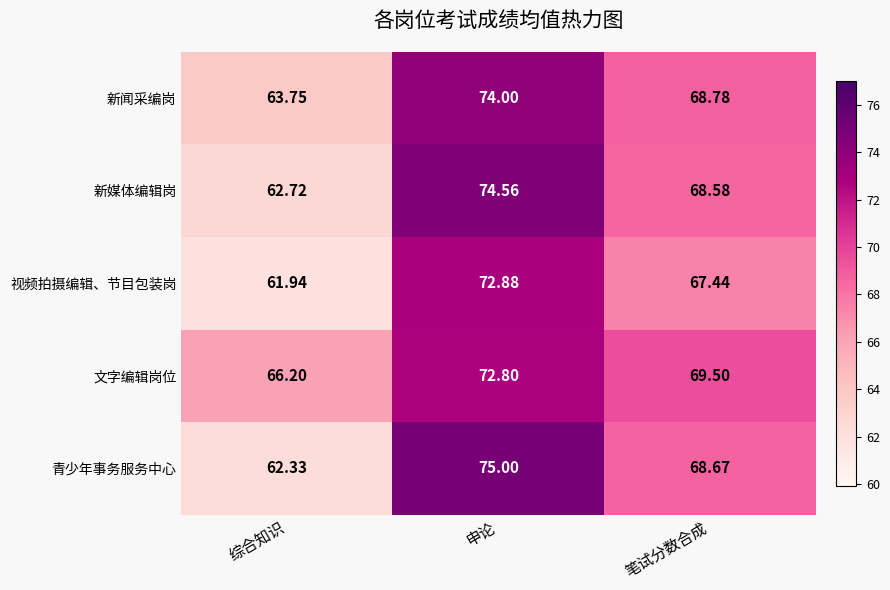

At which category is the sum across all series the highest?

申论